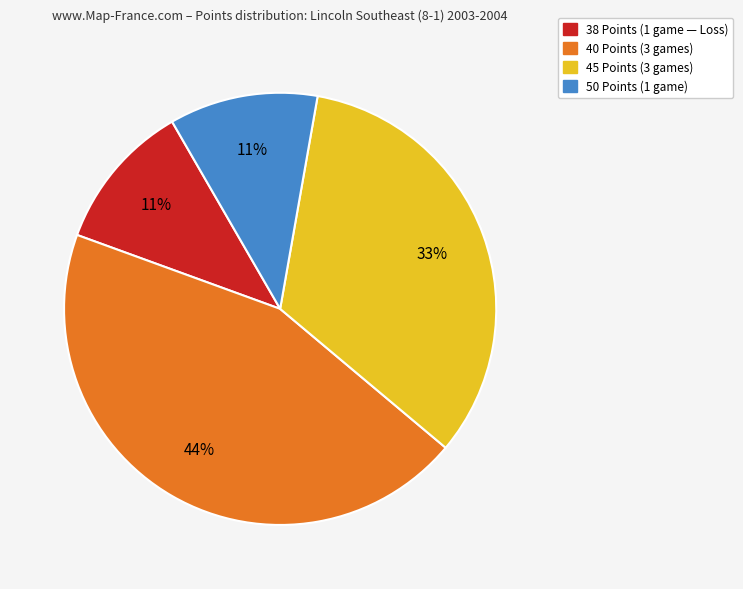

To the nearest percent, what is the average slice percentage?

25%